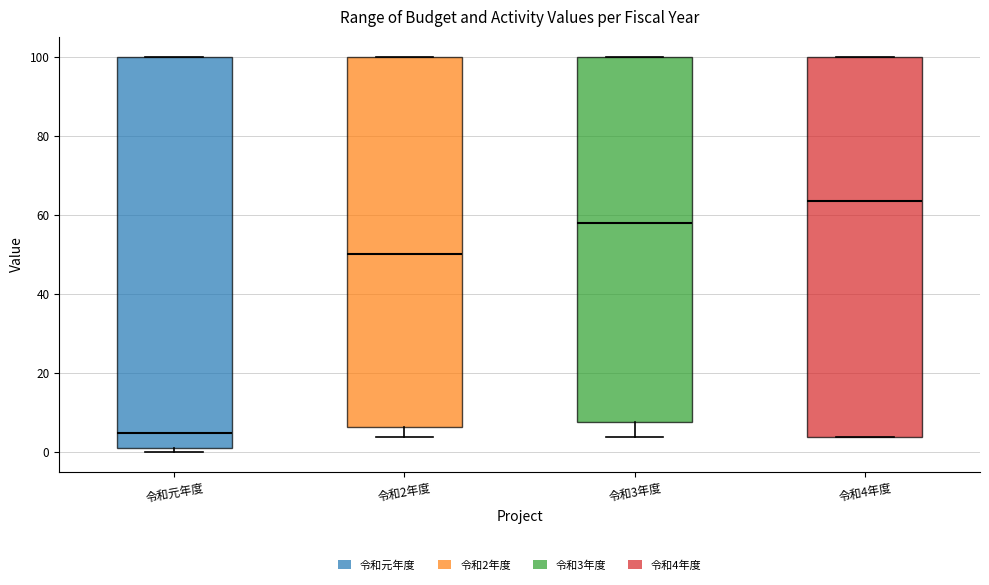

Reading left to right, read every box against the y-axis: the position of its median line, the range the box covers, and the ends of its whiskers. The values are not printed on the chart, so give them approximately, as read against the axis.

令和元年度: median 6, box 2 to 100, whiskers 0 to 100
令和2年度: median 50, box 6 to 100, whiskers 4 to 100
令和3年度: median 58, box 8 to 100, whiskers 4 to 100
令和4年度: median 64, box 4 to 100, whiskers 4 to 100